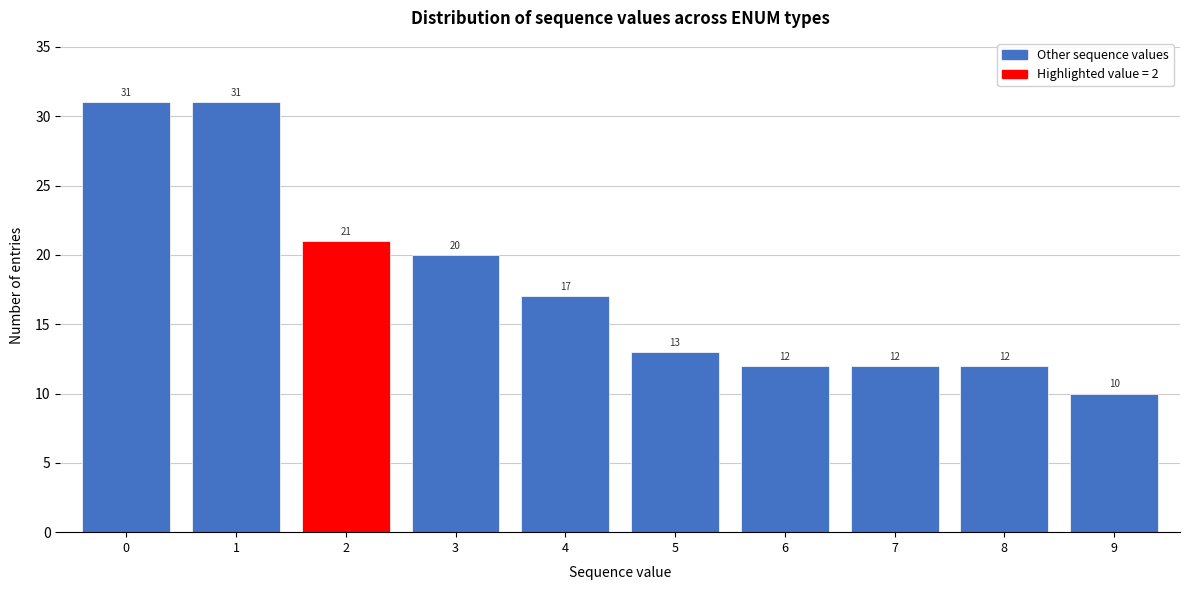

Reading left to right, what are all the values shown in this chart?

0=31	1=31	2=21	3=20	4=17	5=13	6=12	7=12	8=12	9=10